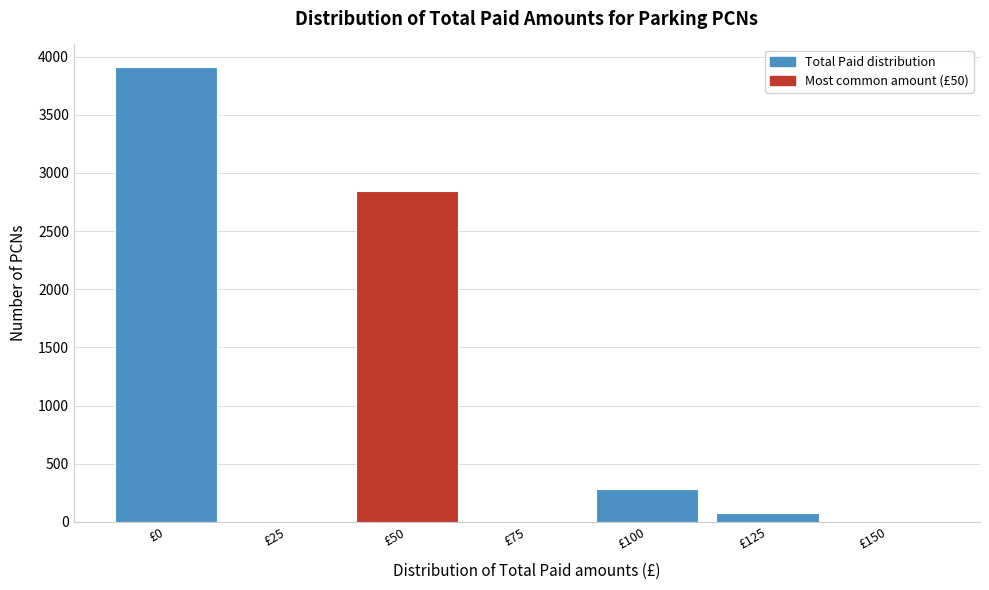

Reading left to right, list all the values displayed in this chart.

£0=3909	£25=0	£50=2842	£75=0	£100=284	£125=73	£150=0